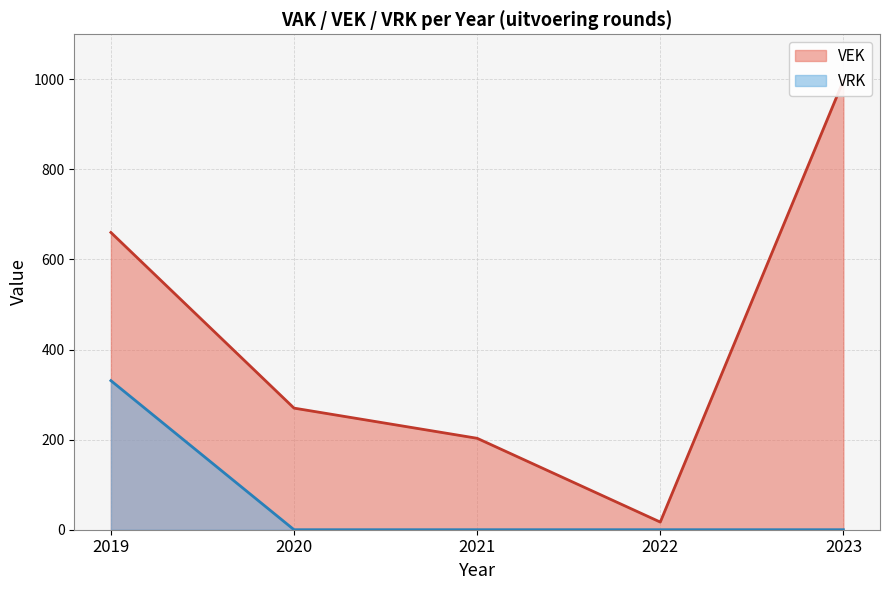

Reading left to right, list all the values displayed in this chart.

VEK: 660	270	203	17	997
VRK: 331	0	0	0	0